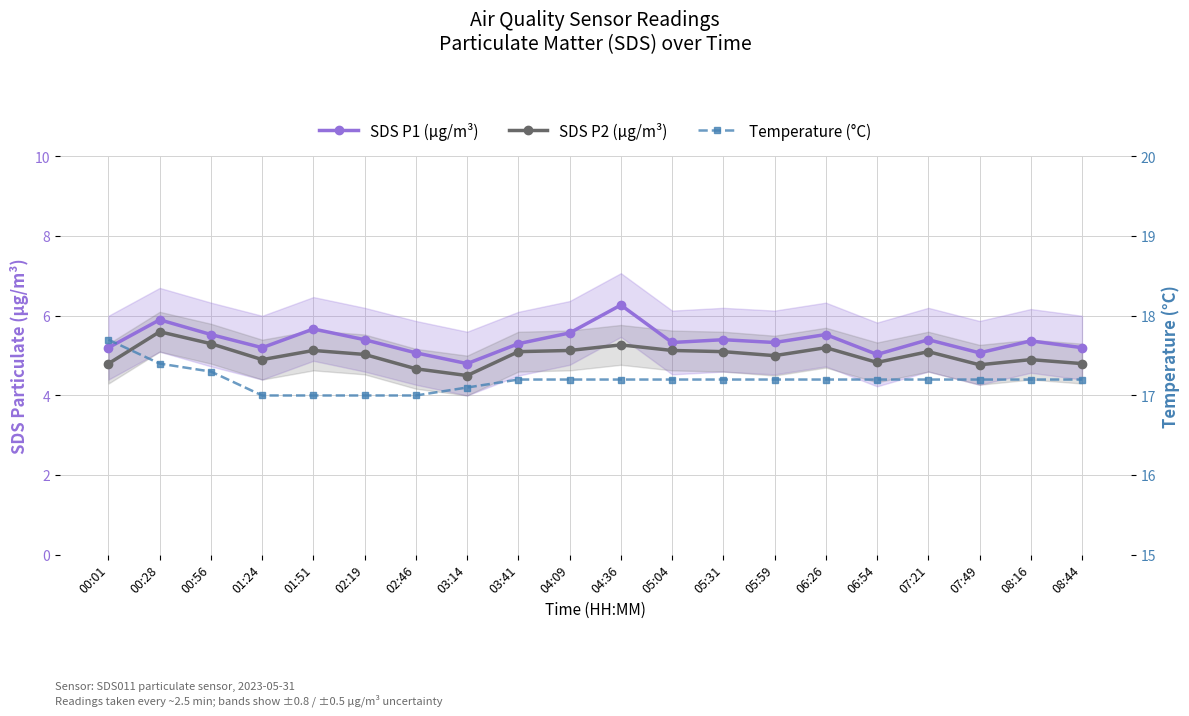

What is the average value of the Temperature (°C) series?

17.2